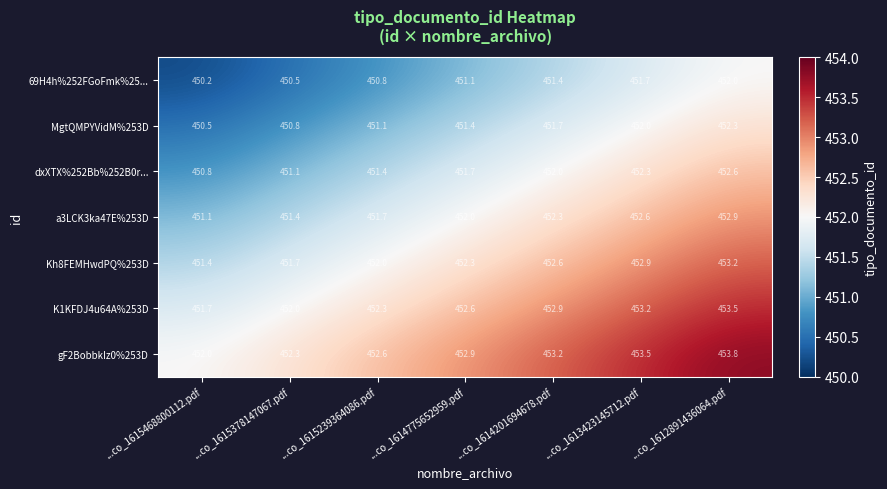

What is the spread (max minus min) of values at ...co_1612891436064.pdf?

1.8